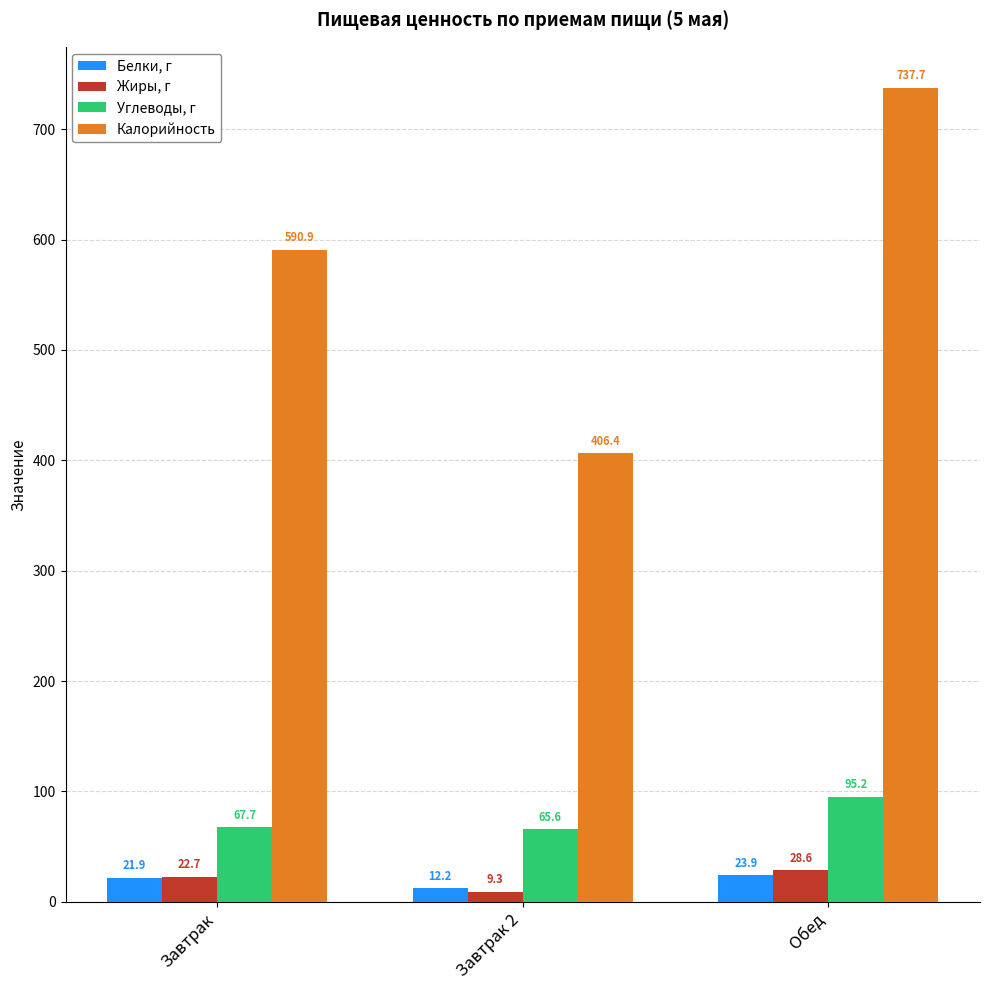

What are all the series names shown in the legend?

Белки, г, Жиры, г, Углеводы, г, Калорийность